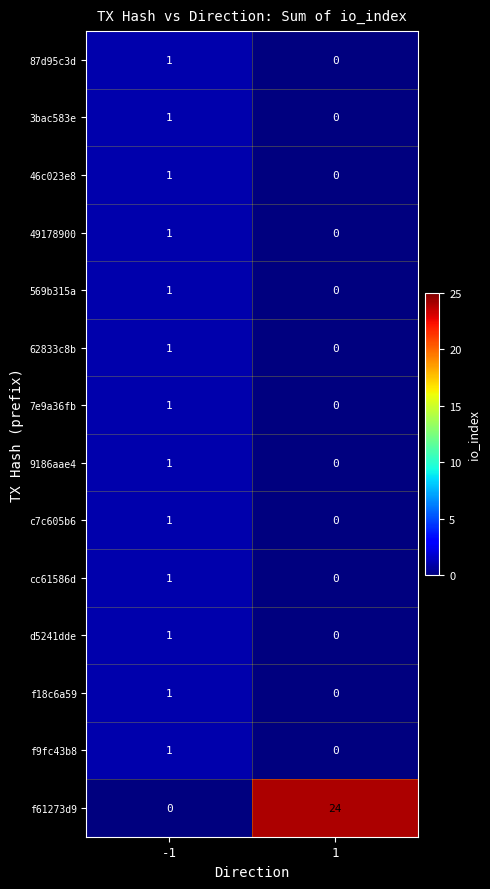

Reading right to left, list all the values displayed in this chart.

87d95c3d: 1=0	-1=1
3bac583e: 1=0	-1=1
46c023e8: 1=0	-1=1
49178900: 1=0	-1=1
569b315a: 1=0	-1=1
62833c8b: 1=0	-1=1
7e9a36fb: 1=0	-1=1
9186aae4: 1=0	-1=1
c7c605b6: 1=0	-1=1
cc61586d: 1=0	-1=1
d5241dde: 1=0	-1=1
f18c6a59: 1=0	-1=1
f9fc43b8: 1=0	-1=1
f61273d9: 1=24	-1=0